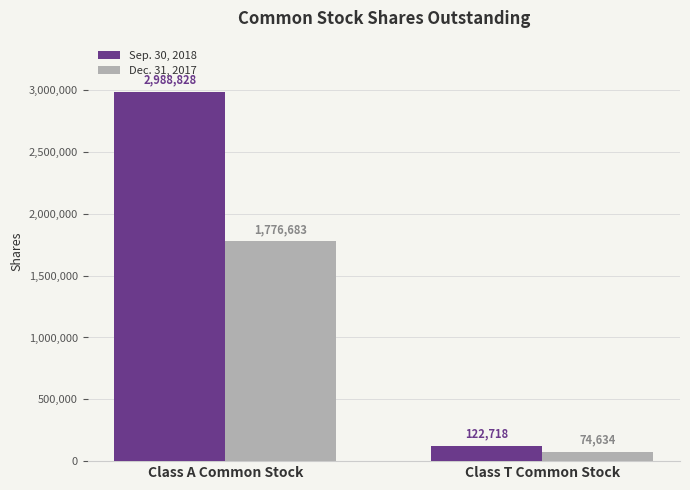

Rank the series by their average value, from lowest to highest.

Dec. 31, 2017, Sep. 30, 2018